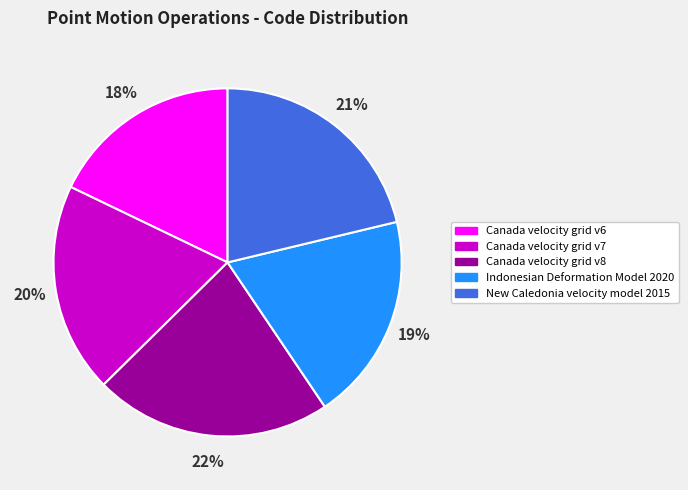

Does Canada velocity grid v6 account for over 50% of the chart?

No